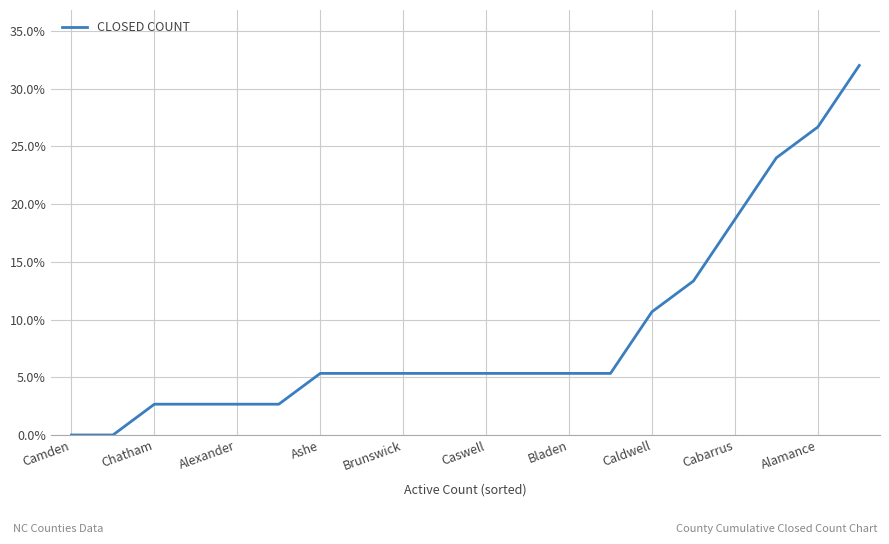

Reading left to right, list all the values displayed in this chart.

0.0	0.0	2.7	2.7	2.7	2.7	5.3	5.3	5.3	5.3	5.3	5.3	5.3	5.3	10.7	13.3	18.7	24.0	26.7	32.0